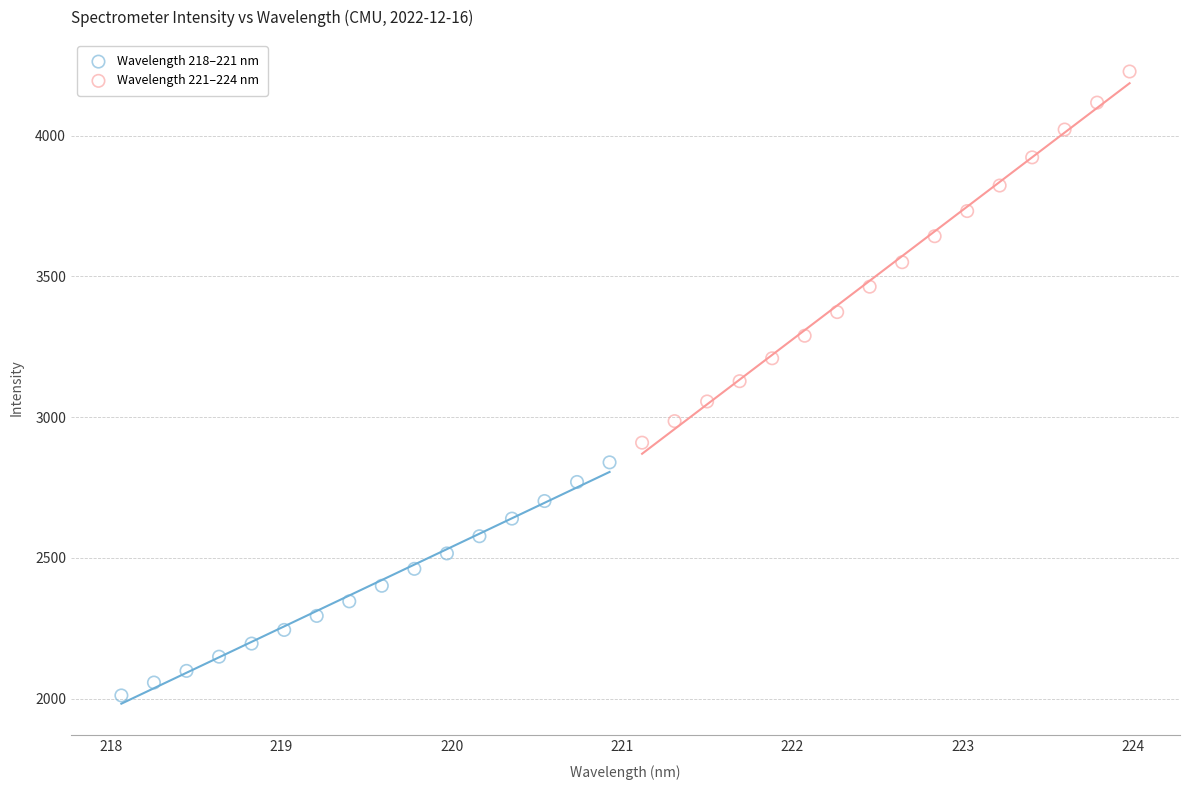

Which series reaches the minimum Y coordinate?

Wavelength 218–221 nm